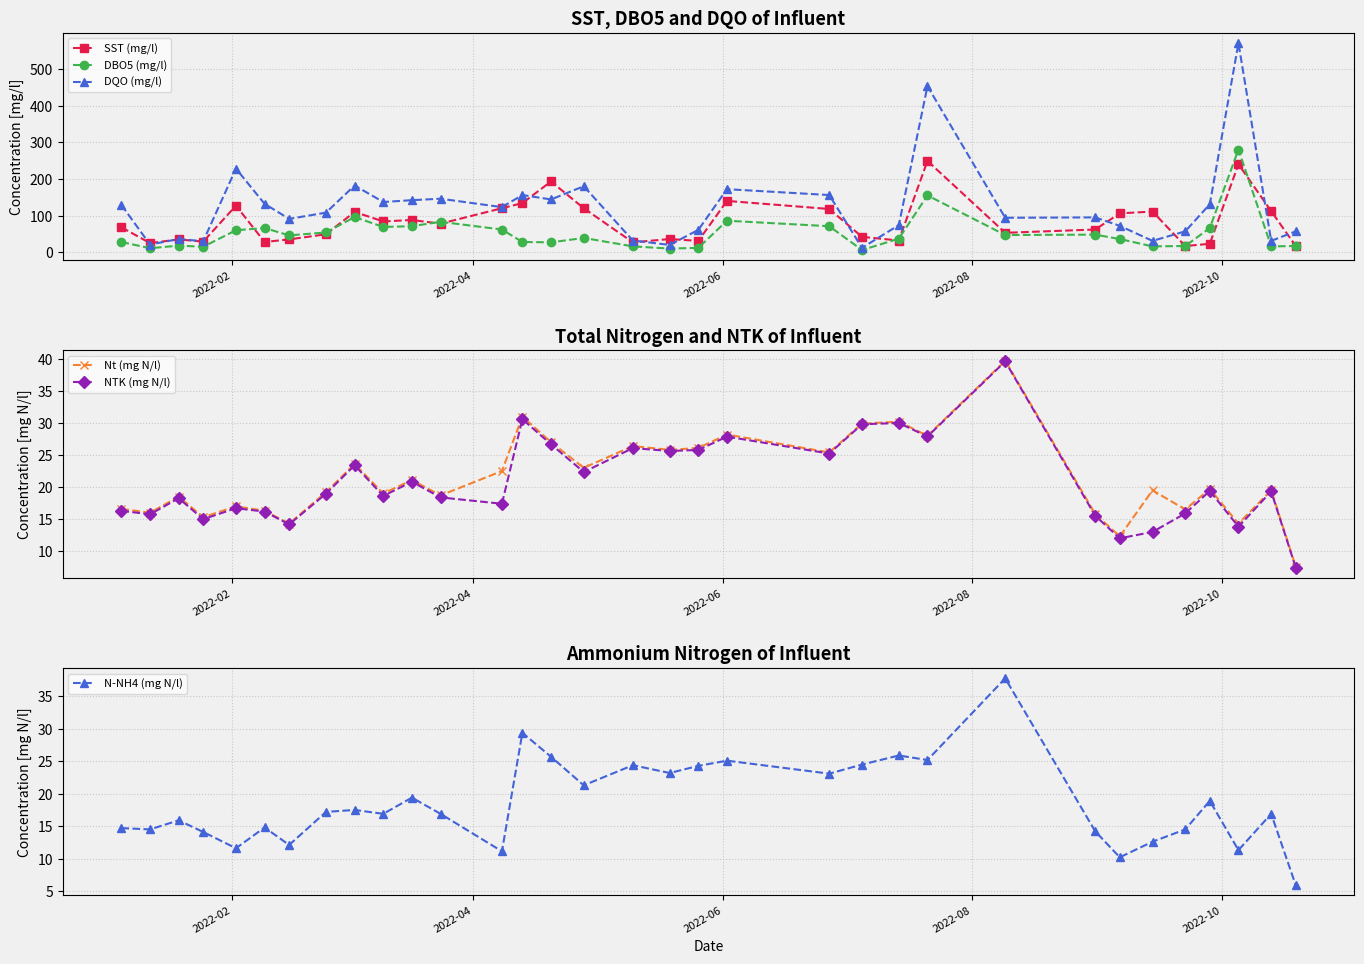

How many lines are shown in the chart?

6